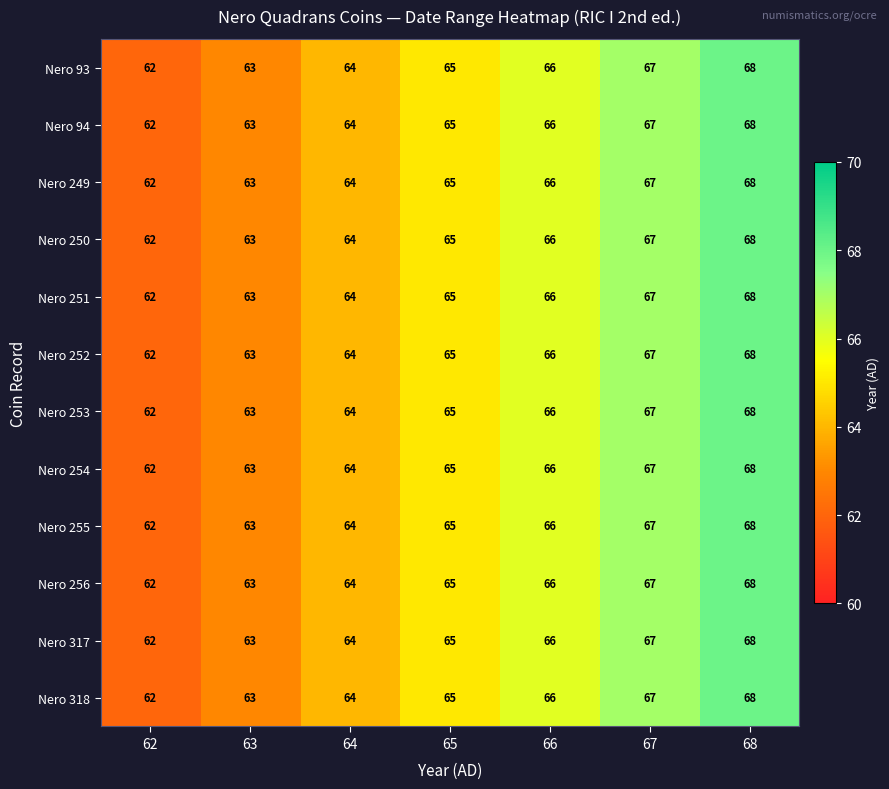

What is the total value across all series at 63?

756